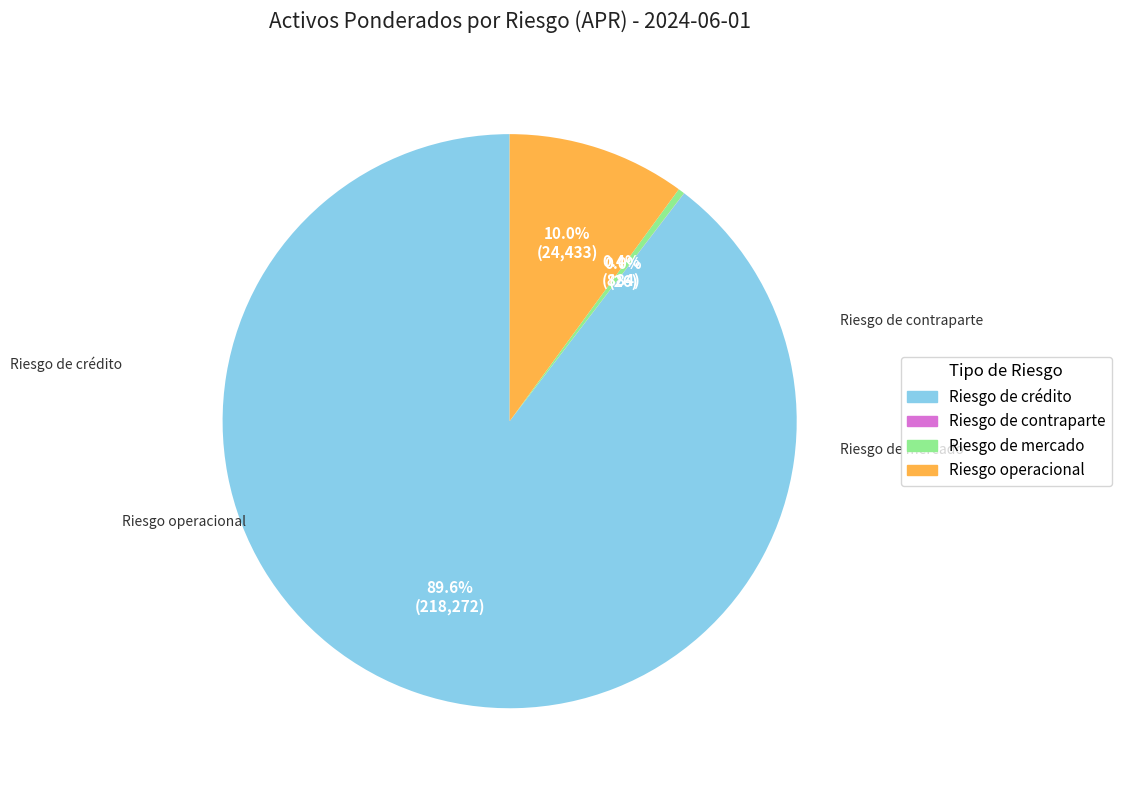

Is there any slice that represents more than half of the pie?

Yes